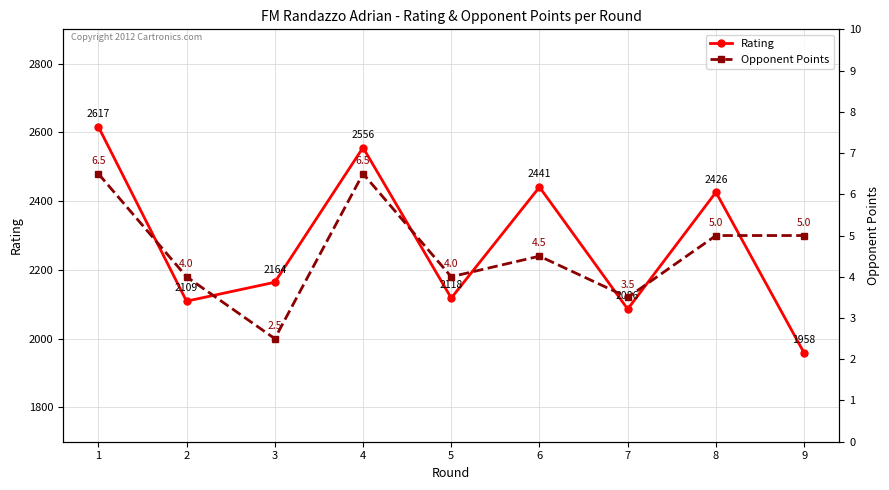

What is the difference between the maximum and second lowest values in the Opponent Points series?

3.0